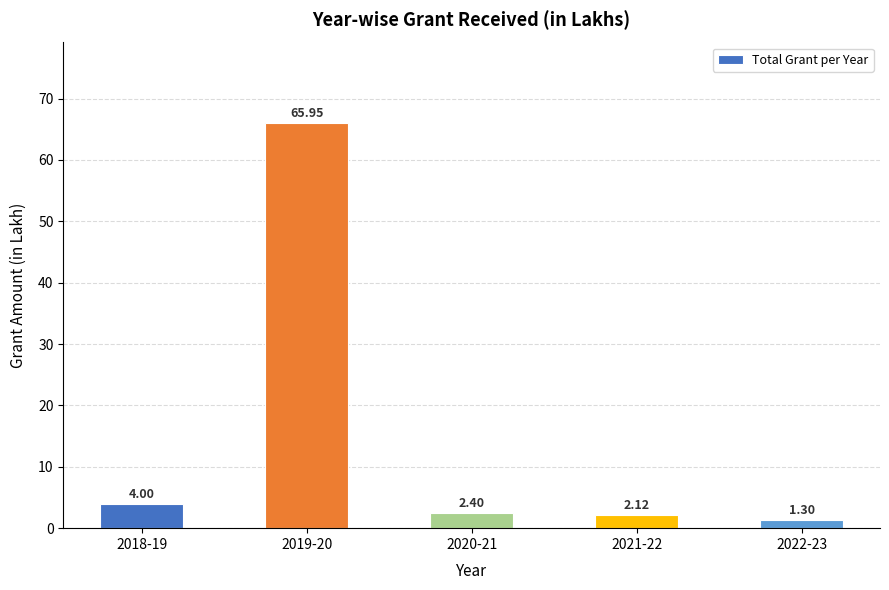

Rank the categories by value from lowest to highest.

2022-23, 2021-22, 2020-21, 2018-19, 2019-20